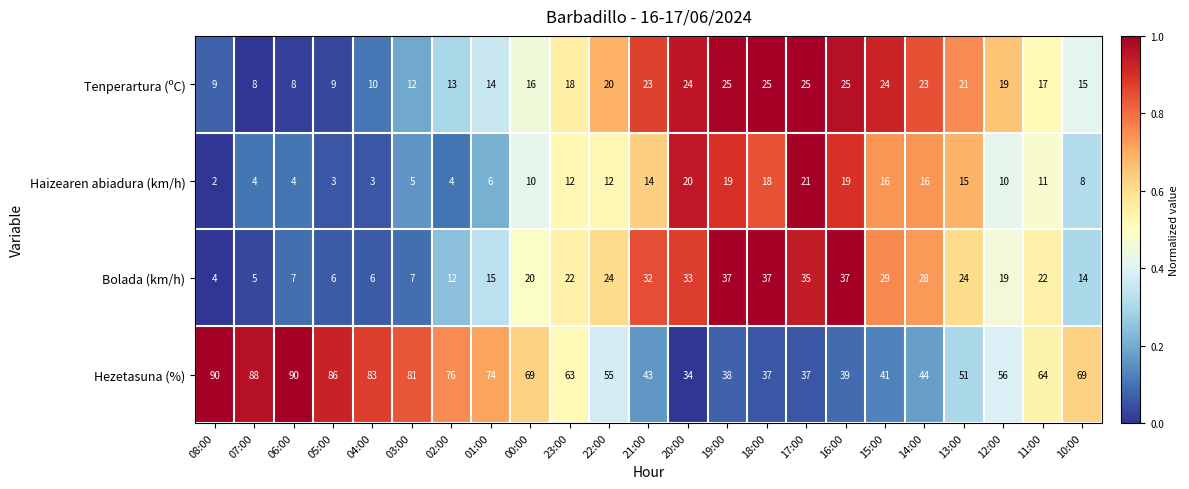

List the series in order of their peak value, lowest first.

Haizearen abiadura (km/h), Tenperartura (ºC), Bolada (km/h), Hezetasuna (%)